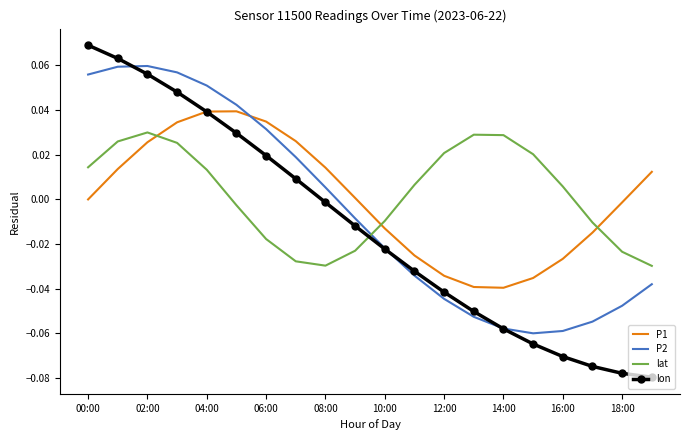

How many intersections are there between P1 and P2?

1